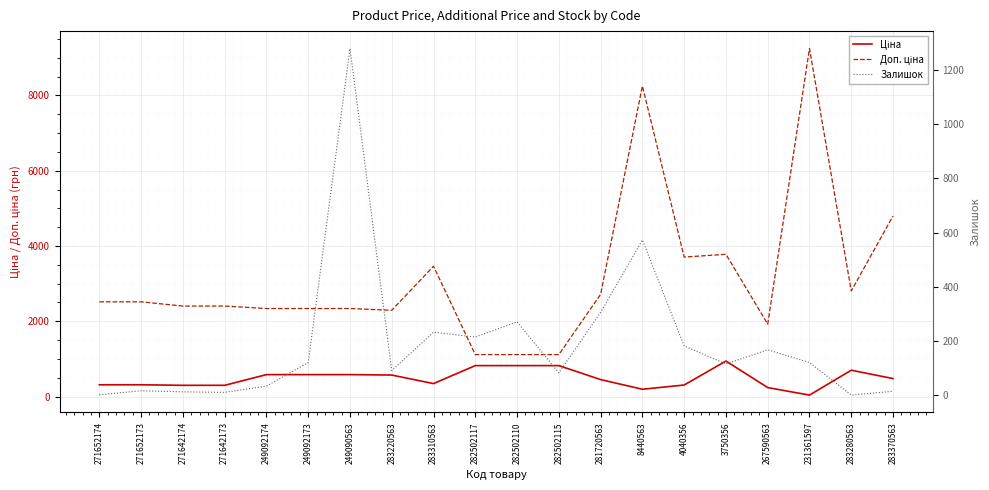

What is the sum of the Ціна values at 282502110 and 282502115?

1647.7